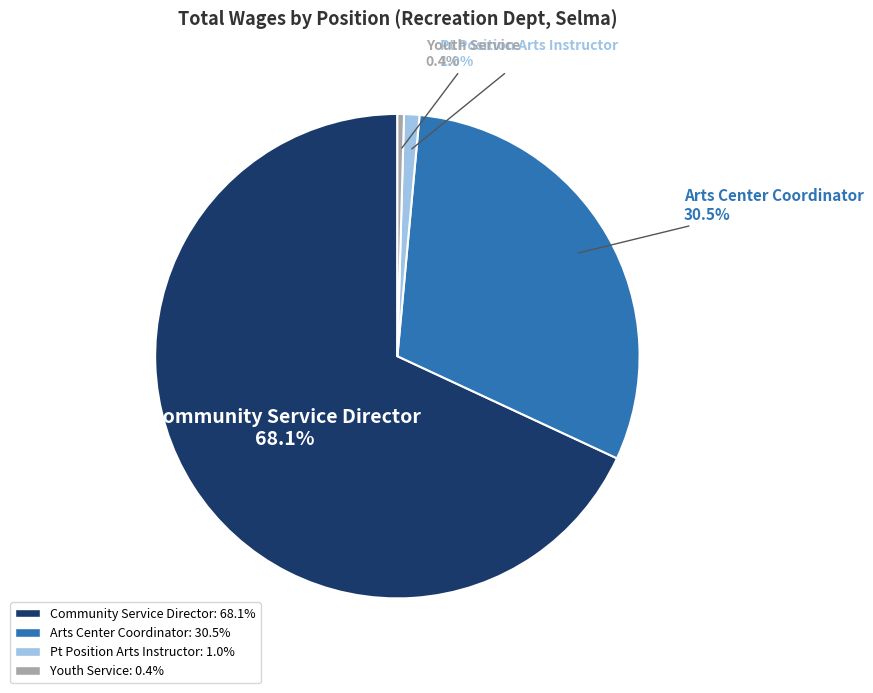

Combined, do Pt Position Arts Instructor and Youth Service account for over 50%?

No